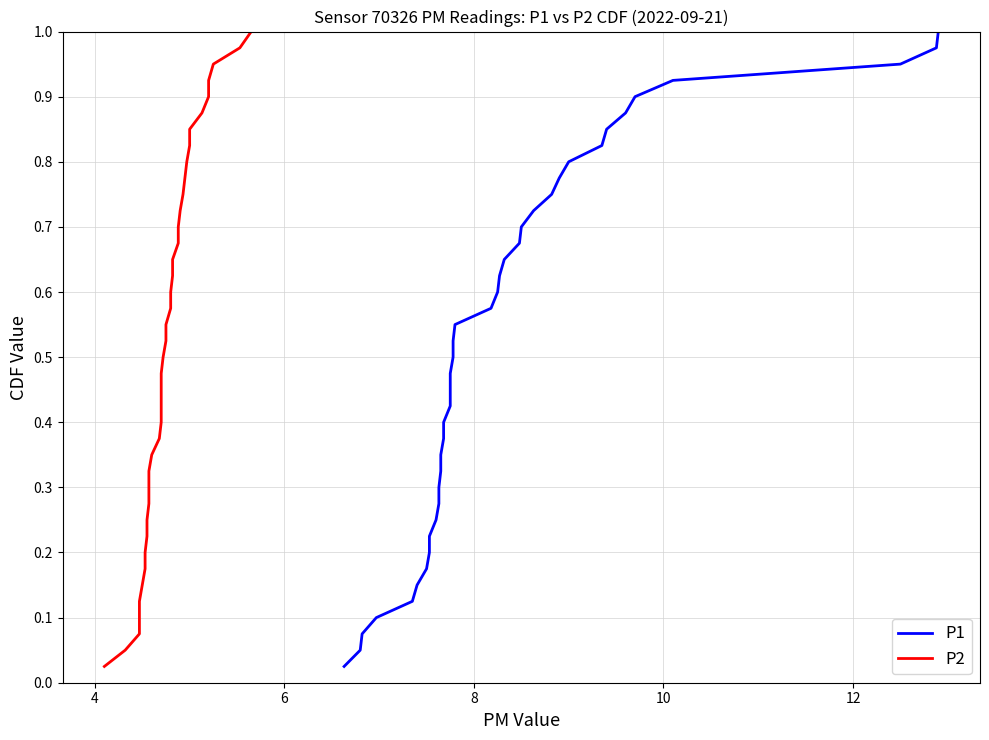

What are all the series names shown in the legend?

P1, P2